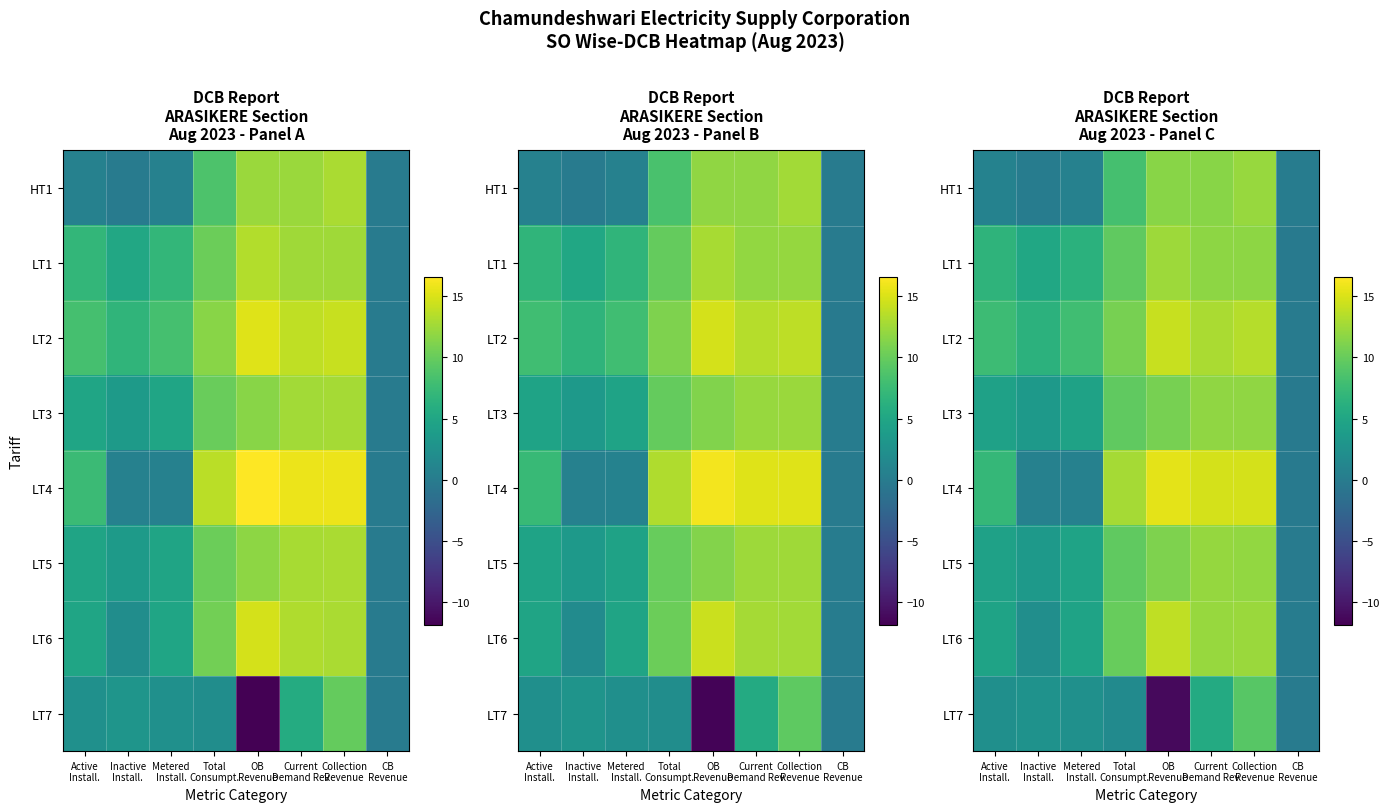

Is the value of HT1 at OB Revenue greater than the value of LT1 at Total Consumpt.?

Yes